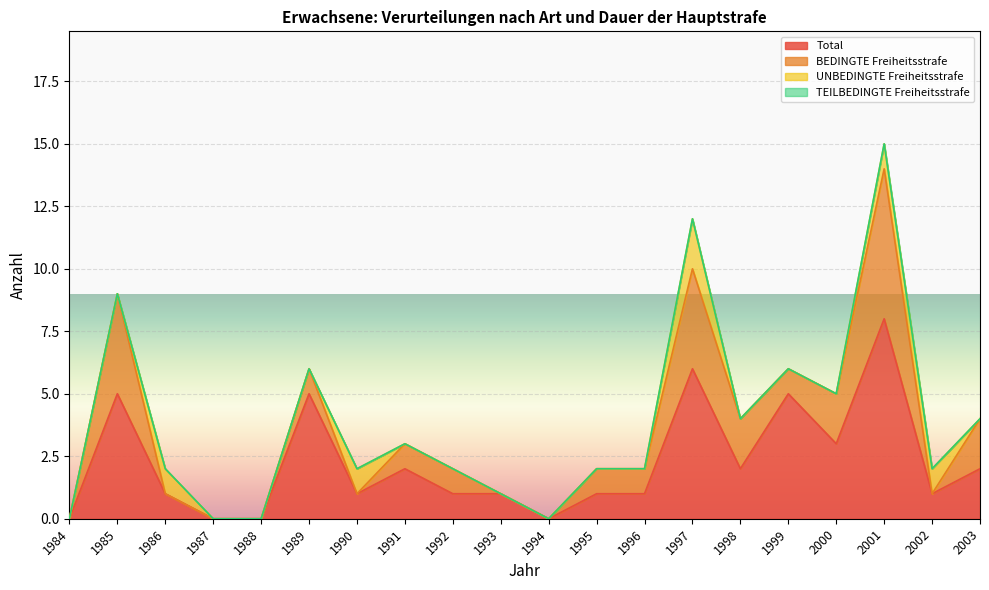

What is the value of the BEDINGTE Freiheitsstrafe point at the 14th from the left?

4